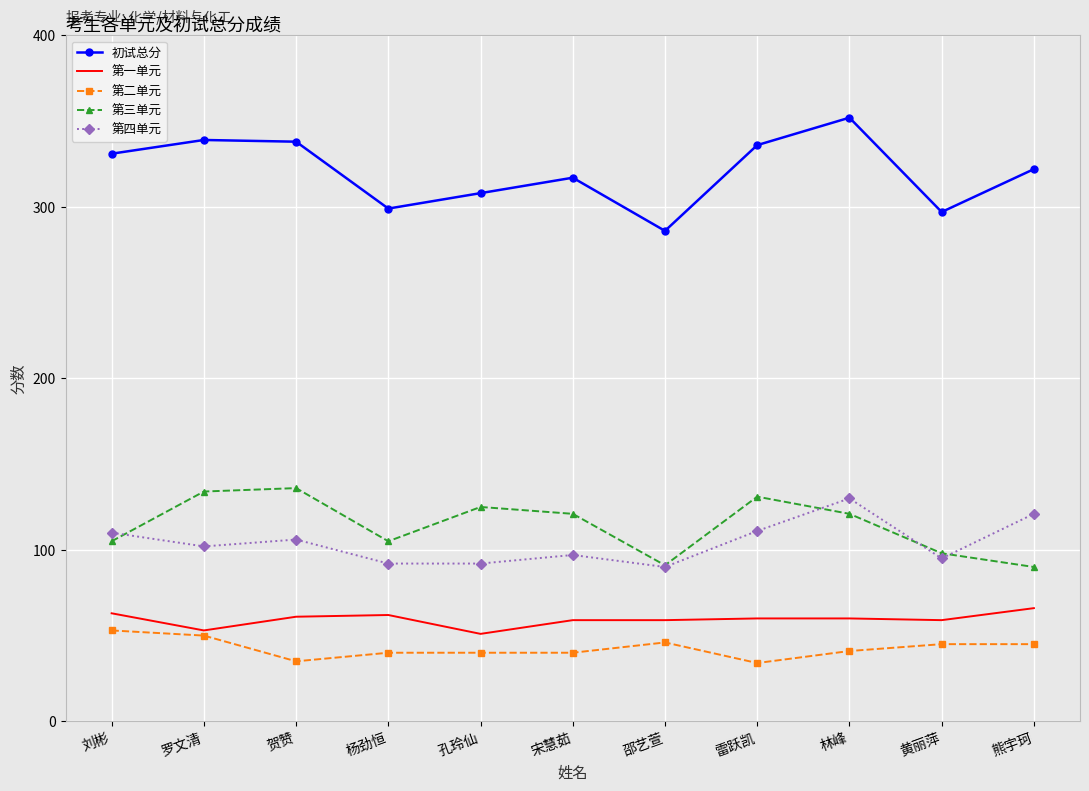

At 宋慧茹, list the series in order from largest to smallest.

初试总分, 第三单元, 第四单元, 第一单元, 第二单元